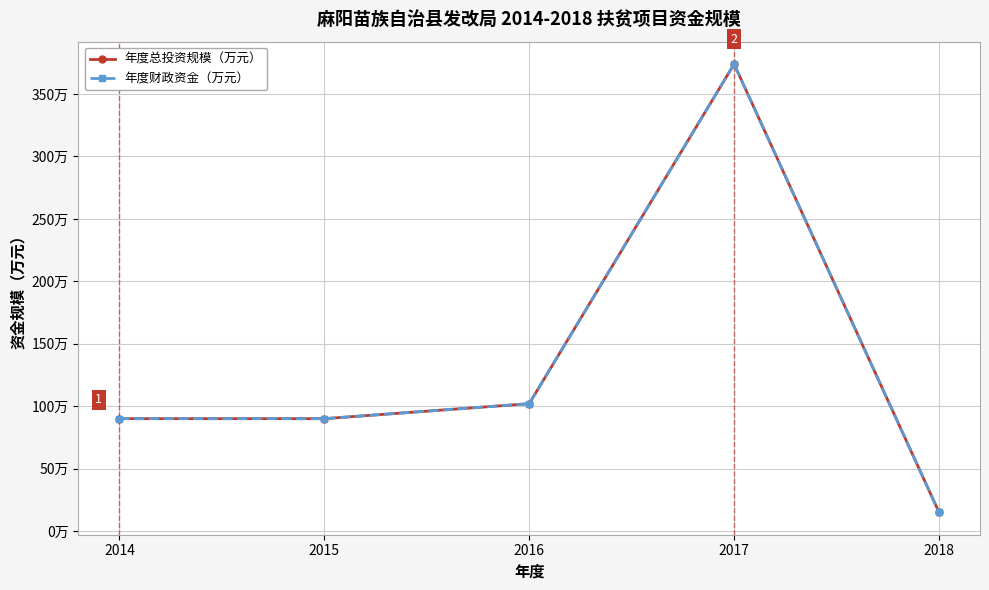

True or false: 年度总投资规模（万元） and 年度财政资金（万元） cross at least once.

False